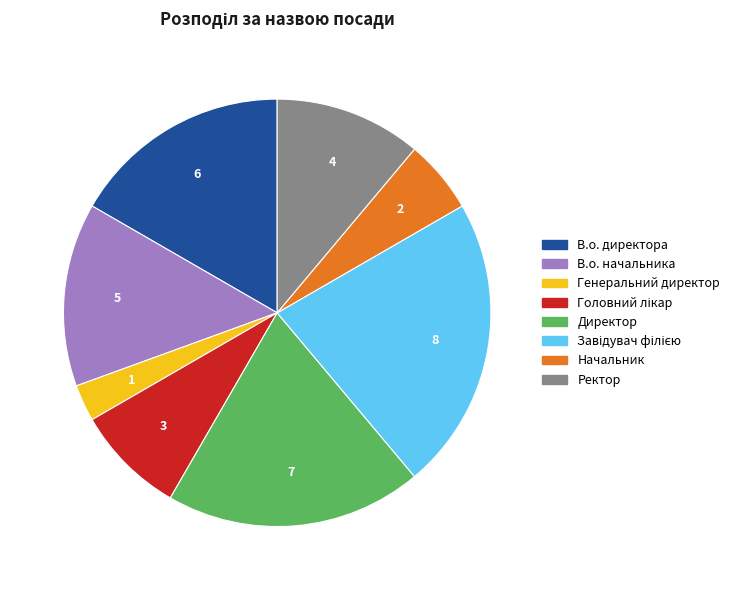

Which category has the smallest portion of the pie?

Генеральний директор